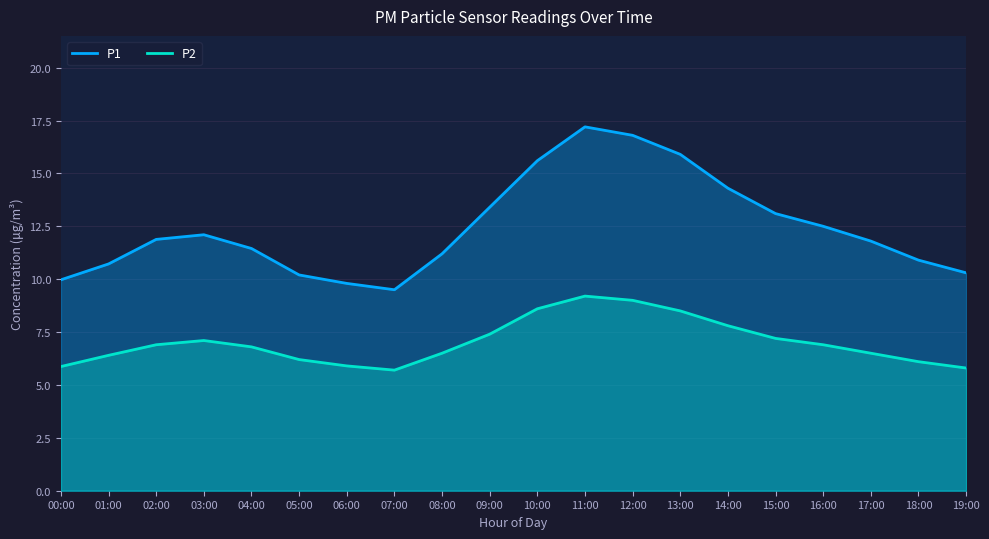

At which category is the sum across all series the highest?

11:00